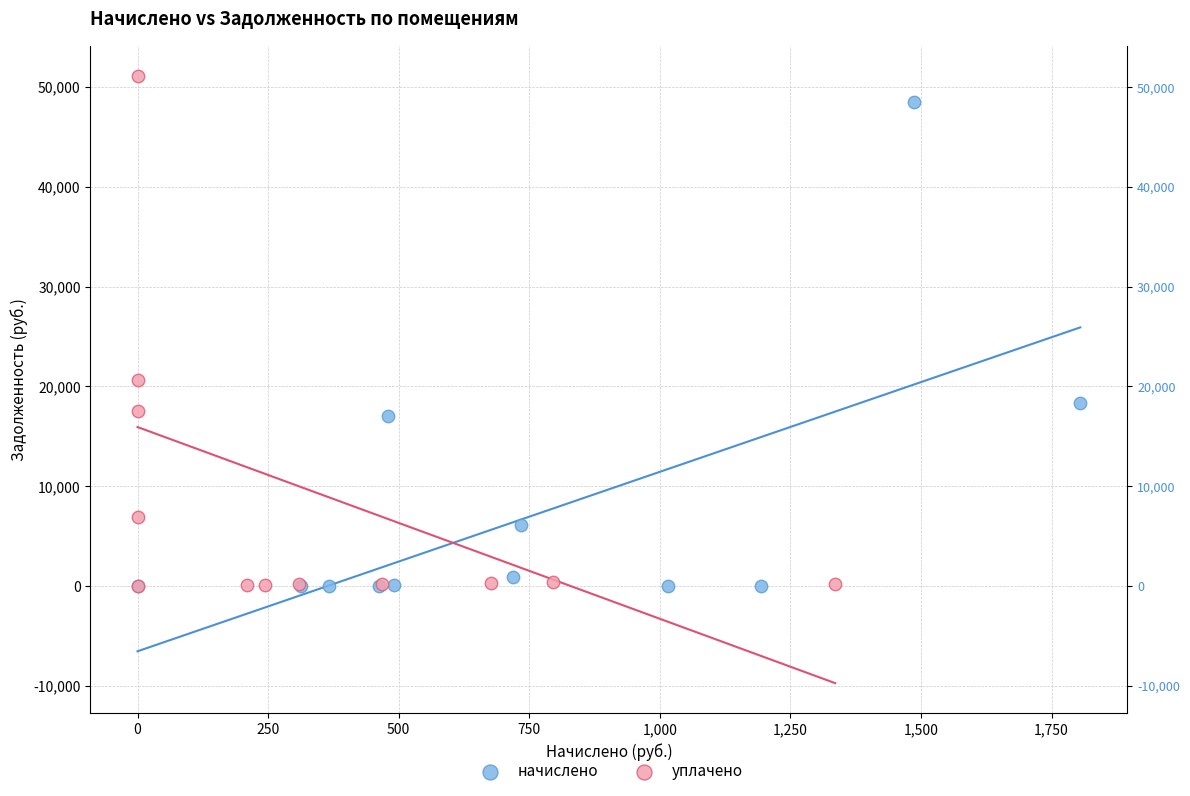

Which series has the largest Y range (max minus min)?

уплачено